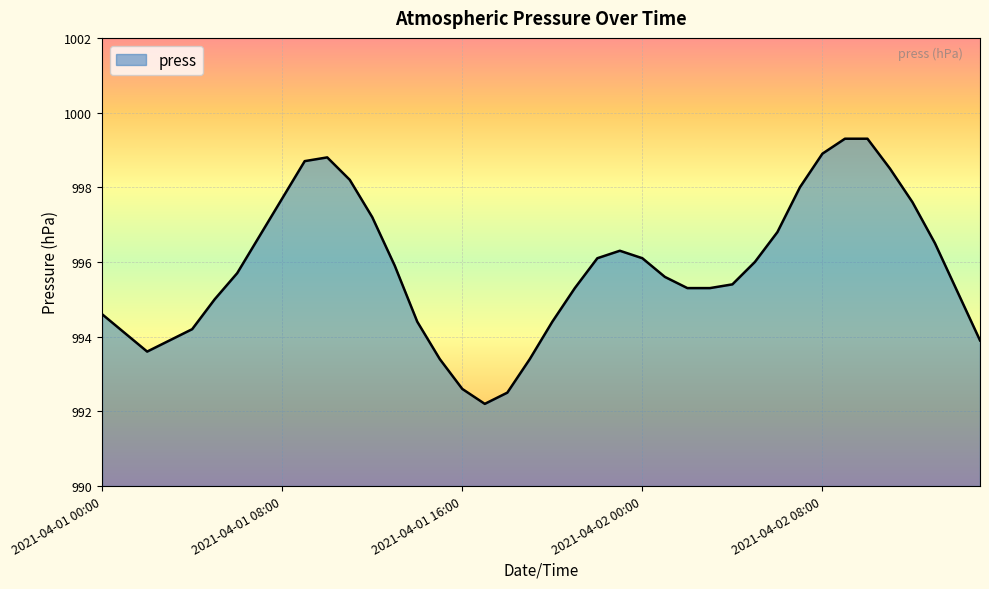

What is the minimum value shown in the chart?

992.2